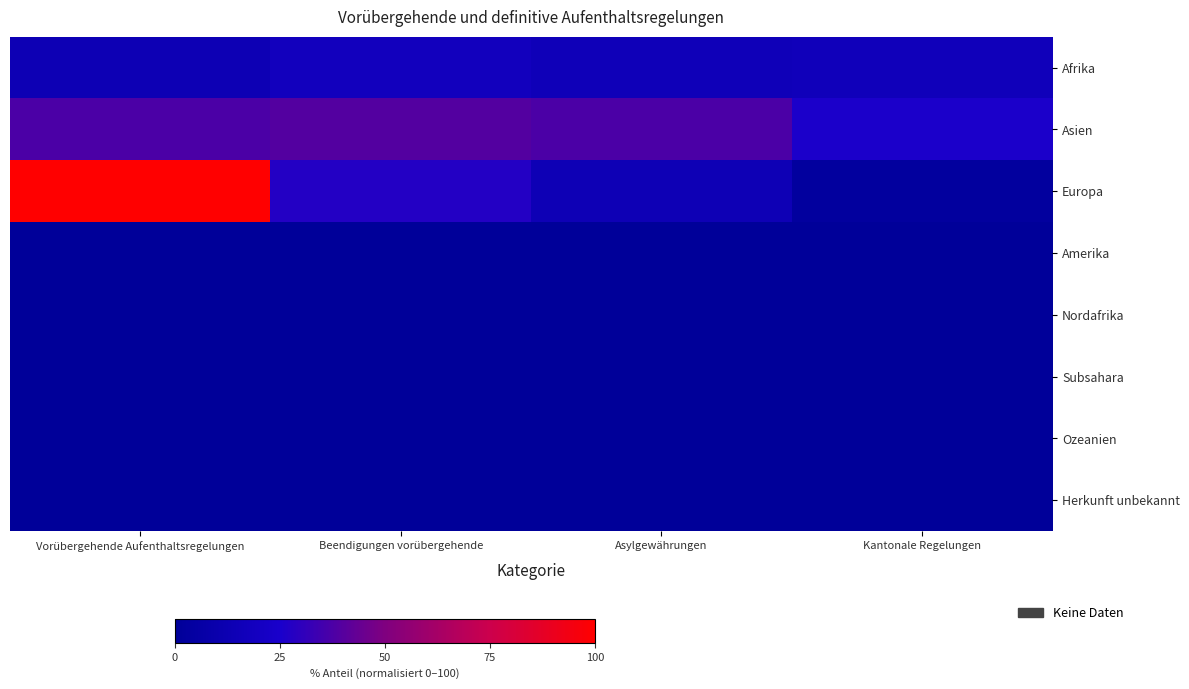

What is the greatest value displayed?

100.0